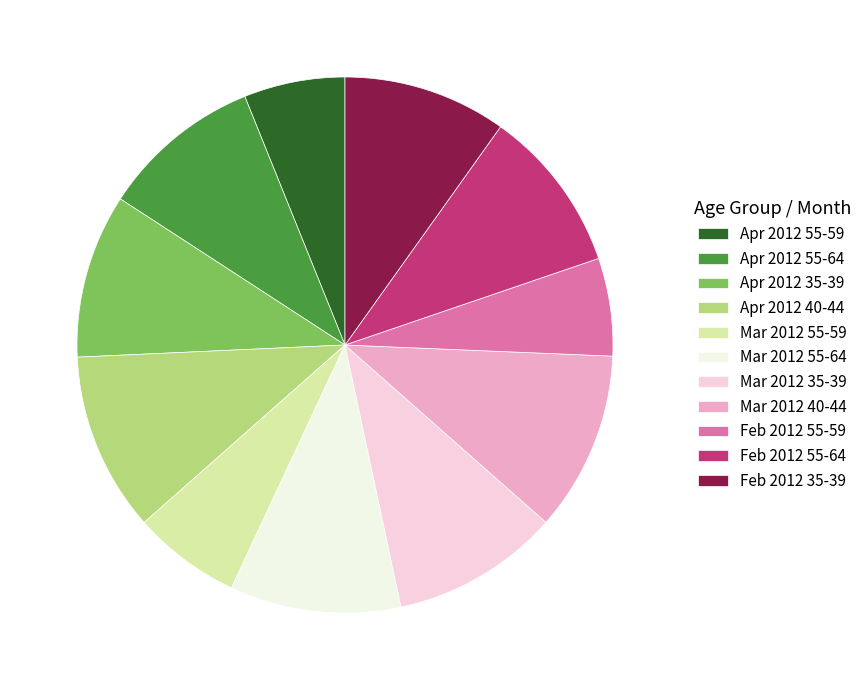

True or false: Mar 2012 40-44 accounts for 3% of the total.

False